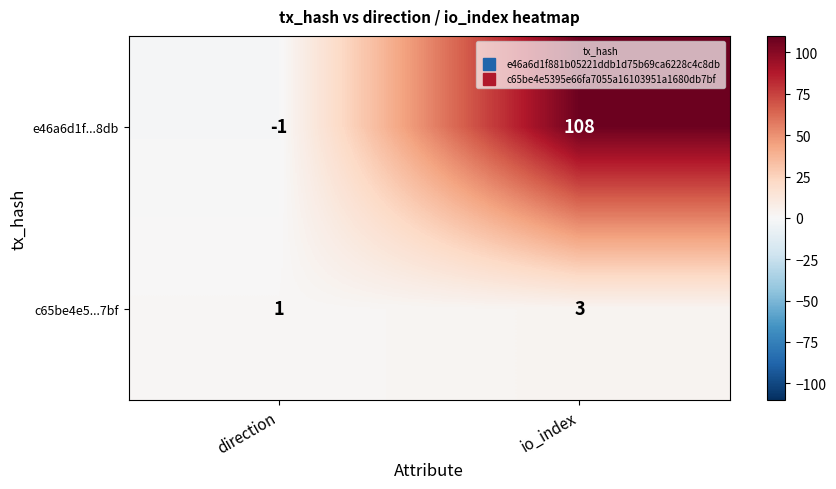

How many categories are shown in the chart?

2